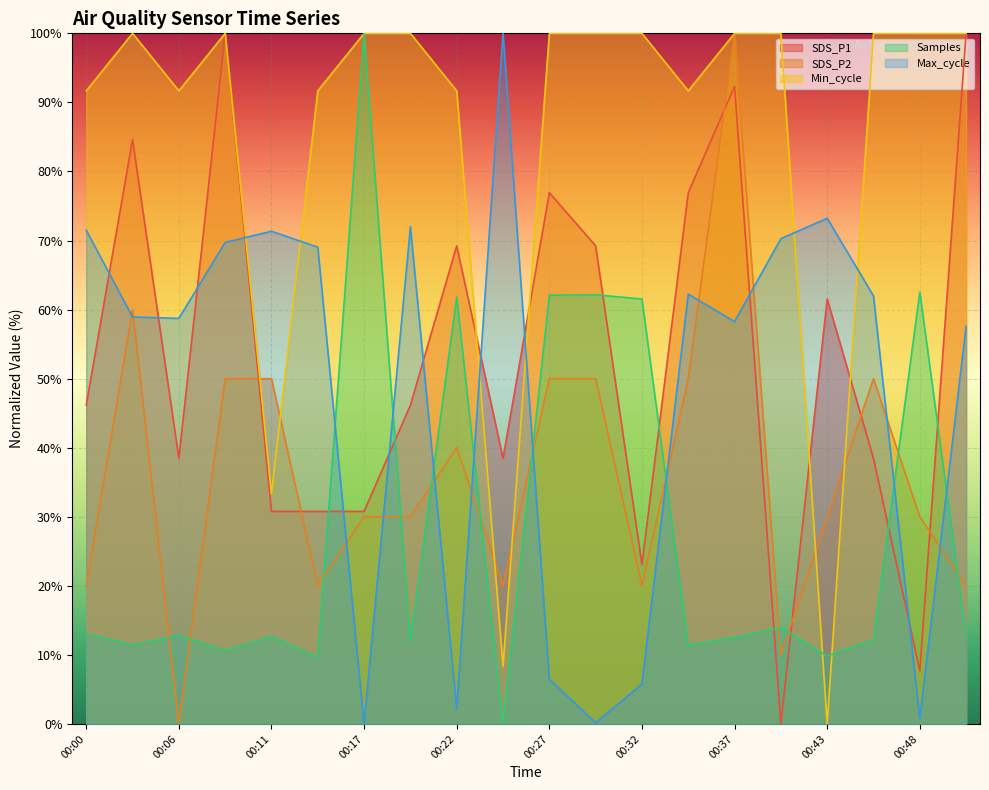

Reading right to left, transcribe all the data shown in this chart.

SDS_P1: 00:51=100.0	00:48=7.7	00:45=38.5	00:43=61.5	00:40=0.0	00:37=92.3	00:35=76.9	00:32=23.1	00:30=69.2	00:27=76.9	00:24=38.5	00:22=69.2	00:19=46.2	00:17=30.8	00:14=30.8	00:11=30.8	00:09=100.0	00:06=38.5	00:03=84.6	00:00=46.2
SDS_P2: 00:51=20.0	00:48=30.0	00:45=50.0	00:43=30.0	00:40=10.0	00:37=100.0	00:35=50.0	00:32=20.0	00:30=50.0	00:27=50.0	00:24=20.0	00:22=40.0	00:19=30.0	00:17=30.0	00:14=20.0	00:11=50.0	00:09=50.0	00:06=0.0	00:03=60.0	00:00=20.0
Min_cycle: 00:51=100.0	00:48=100.0	00:45=100.0	00:43=0.0	00:40=100.0	00:37=100.0	00:35=91.7	00:32=100.0	00:30=100.0	00:27=100.0	00:24=8.3	00:22=91.7	00:19=100.0	00:17=100.0	00:14=91.7	00:11=33.3	00:09=100.0	00:06=91.7	00:03=100.0	00:00=91.7
Samples: 00:51=12.8	00:48=62.6	00:45=12.2	00:43=9.8	00:40=14.0	00:37=12.6	00:35=11.4	00:32=61.5	00:30=62.1	00:27=62.1	00:24=0.0	00:22=61.8	00:19=12.0	00:17=100.0	00:14=9.6	00:11=12.7	00:09=10.7	00:06=12.8	00:03=11.5	00:00=13.1
Max_cycle: 00:51=57.6	00:48=0.8	00:45=62.0	00:43=73.2	00:40=70.3	00:37=58.3	00:35=62.2	00:32=5.8	00:30=0.2	00:27=6.5	00:24=100.0	00:22=2.2	00:19=72.0	00:17=0.0	00:14=69.0	00:11=71.3	00:09=69.7	00:06=58.7	00:03=58.9	00:00=71.5